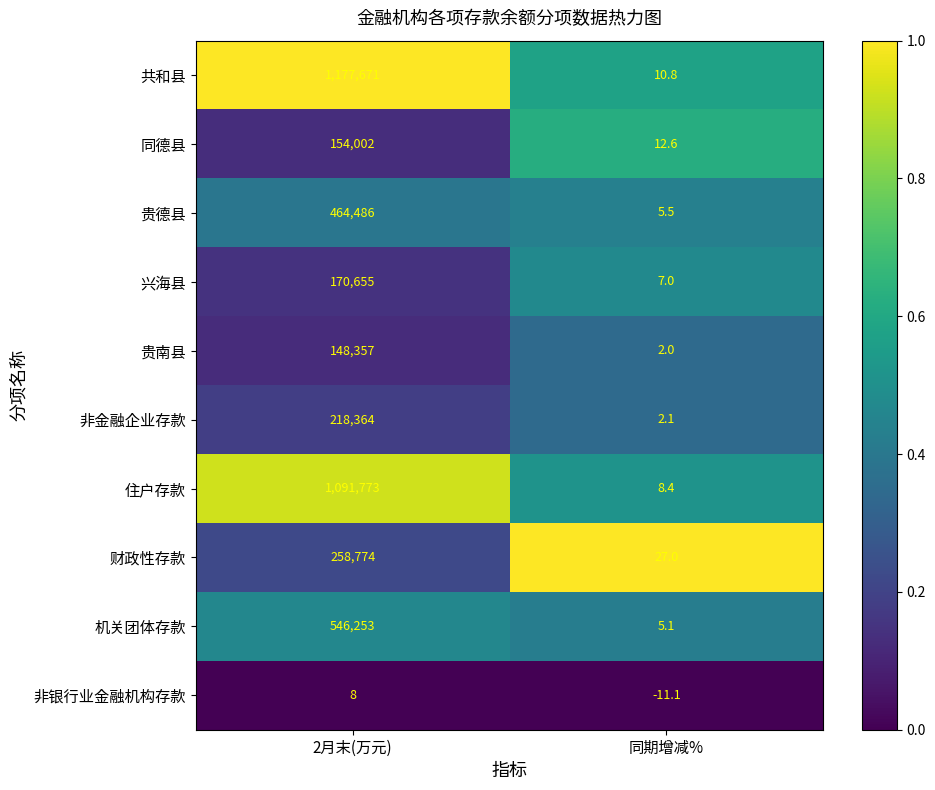

What is the difference between the maximum and minimum values in the 贵德县 series?

464480.5